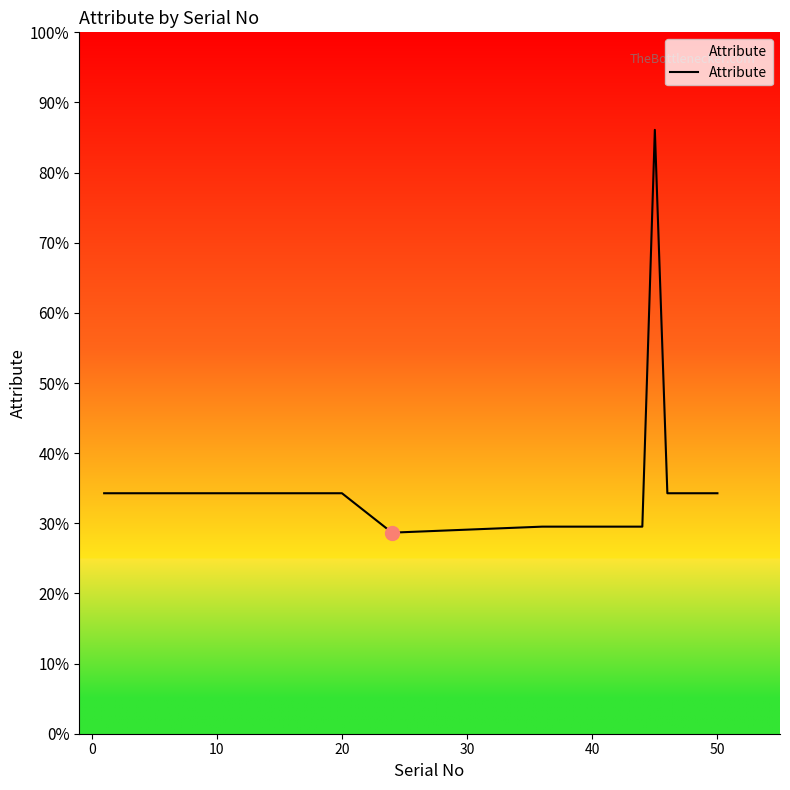

Reading left to right, what are all the values shown in this chart?

360	360	360	360	360	360	360	360	360	360	360	301	310	310	904	360	360	360	360	360